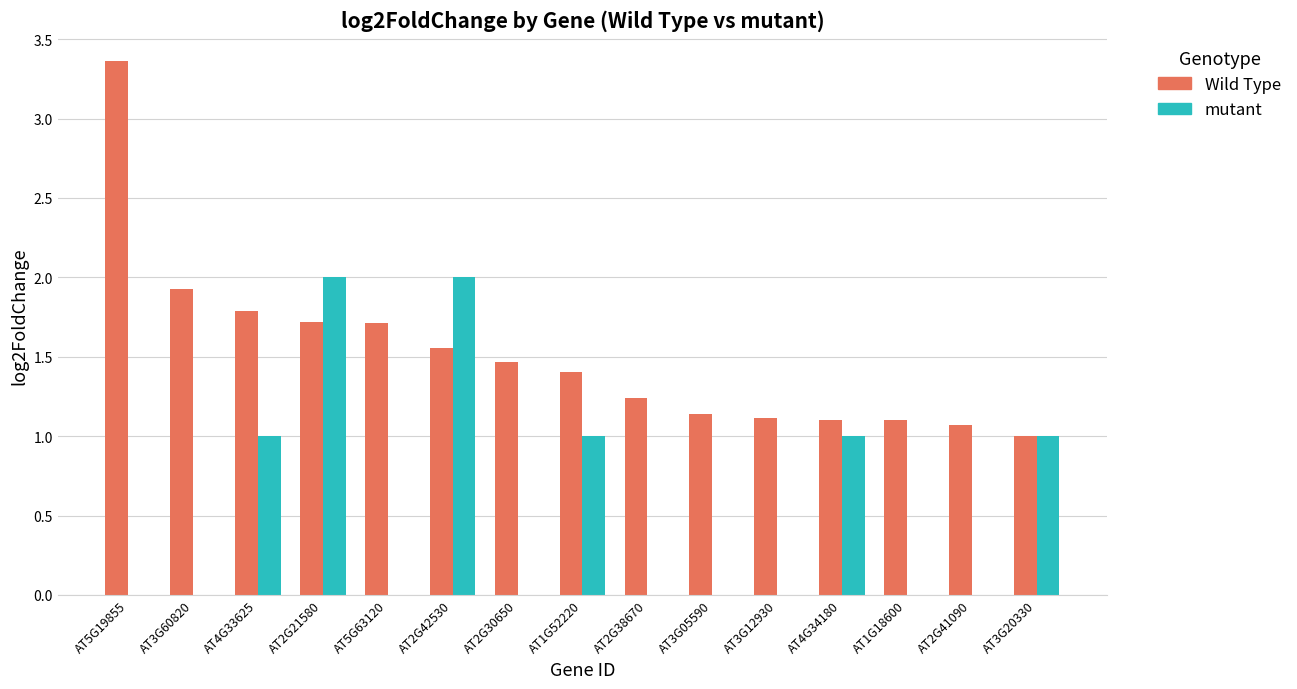

The mutant series shows 0.0 at AT1G18600. True or false?

True